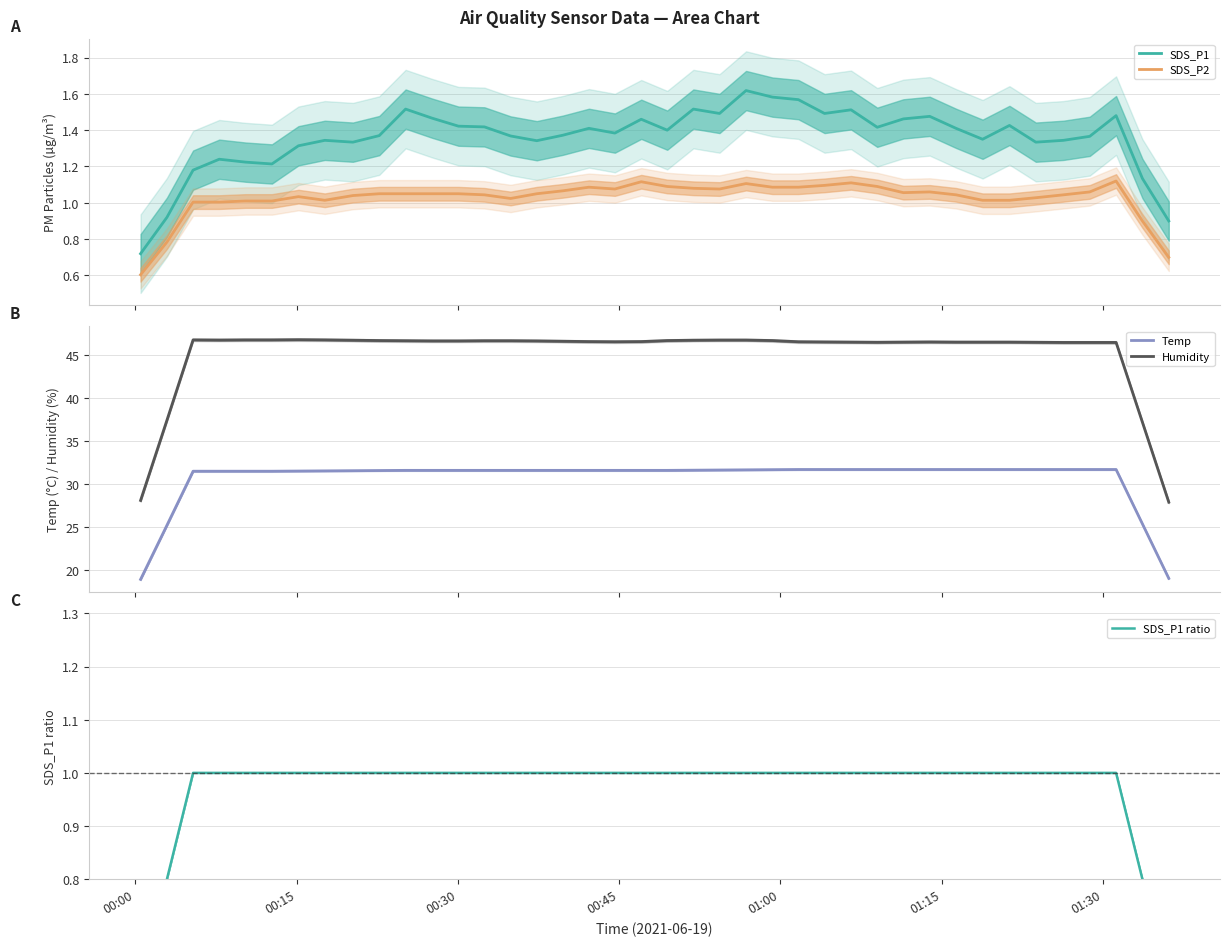

What is the difference between the maximum and minimum values in the SDS_P1 series?

0.9